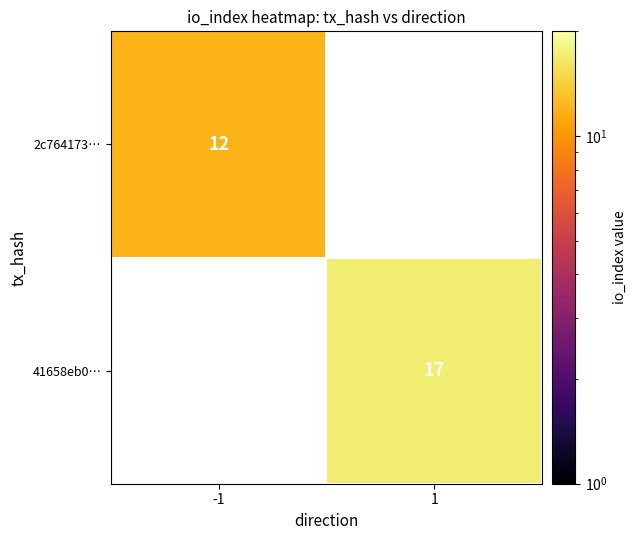

The 41658eb0… series shows 27 at 1. True or false?

False